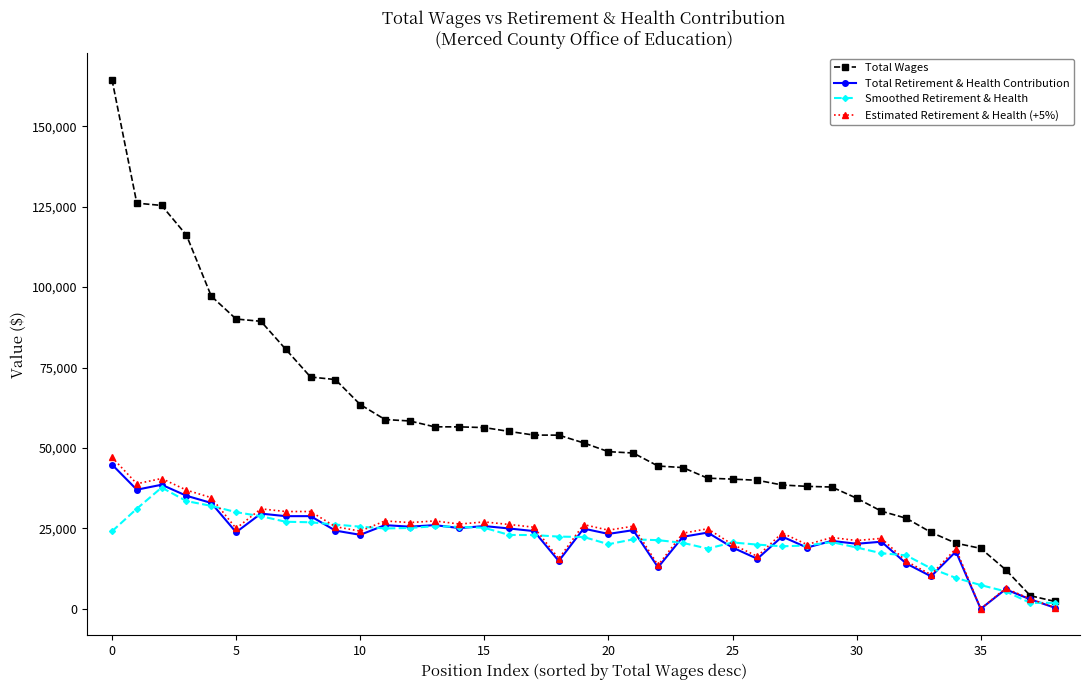

What are all the series names shown in the legend?

Total Wages, Total Retirement & Health Contribution, Smoothed Retirement & Health, Estimated Retirement & Health (+5%)